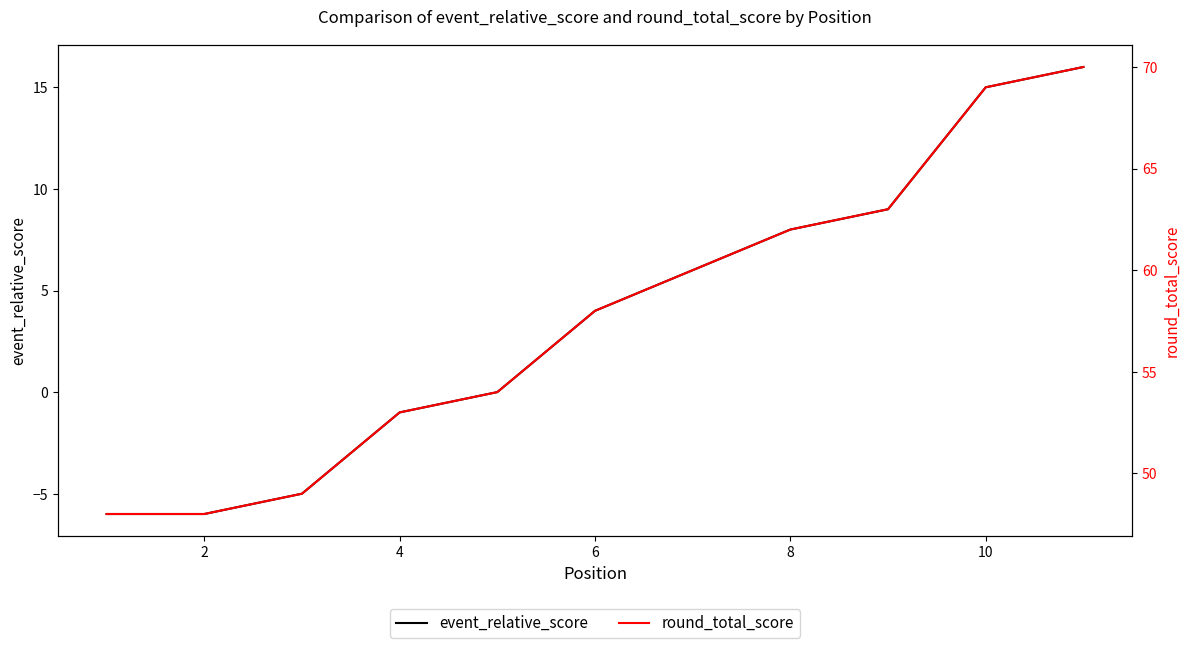

What is the maximum value shown in the chart?

70